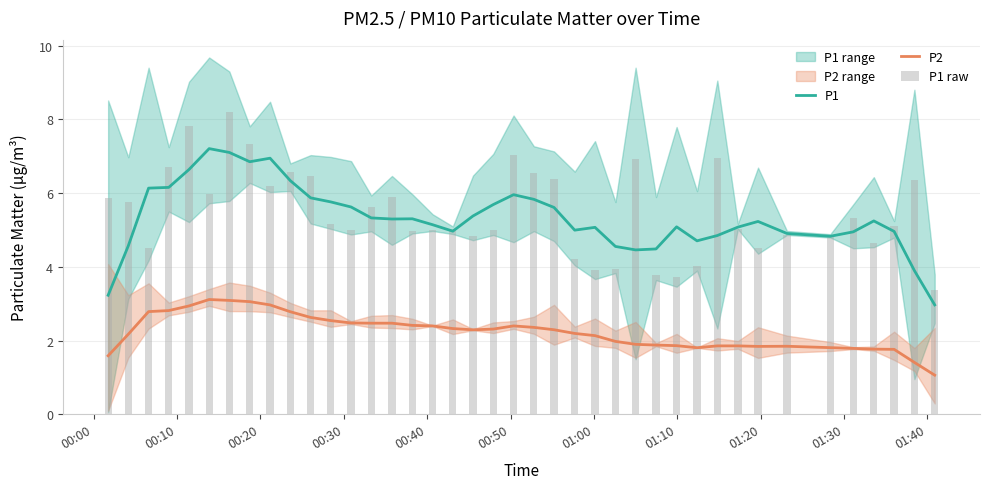

Which series has the widest spread of values?

P1 raw